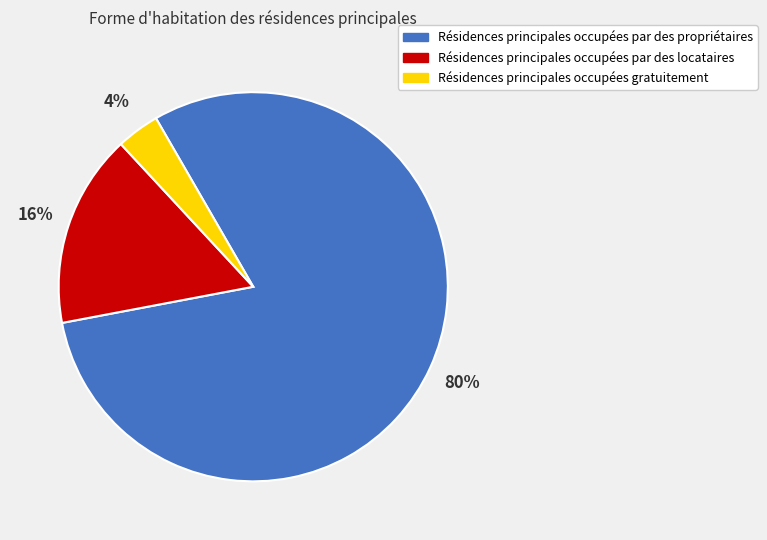

Is the sum of Résidences principales occupées gratuitement and Résidences principales occupées par des locataires greater than half?

No